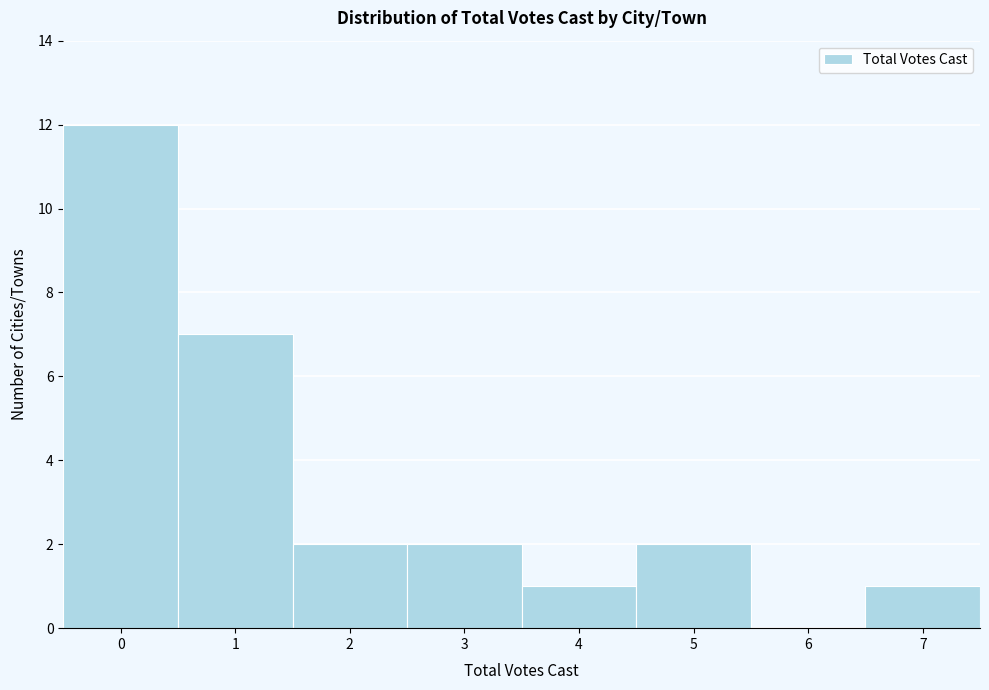

Reading left to right, transcribe all the data shown in this chart.

0=12	1=7	2=2	3=2	4=1	5=2	6=0	7=1